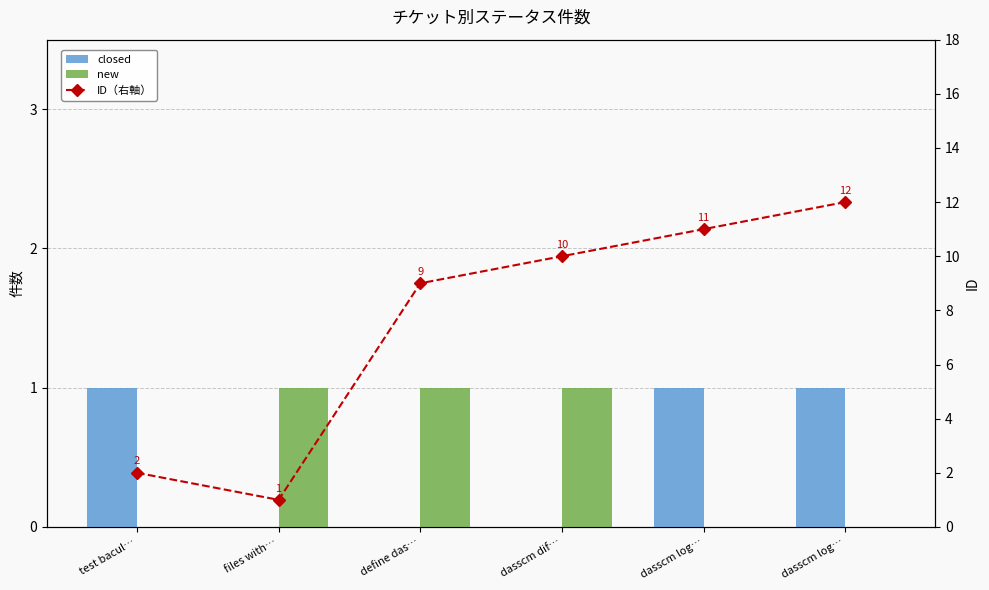

The value of new at dasscm log… is 1. True or false?

False